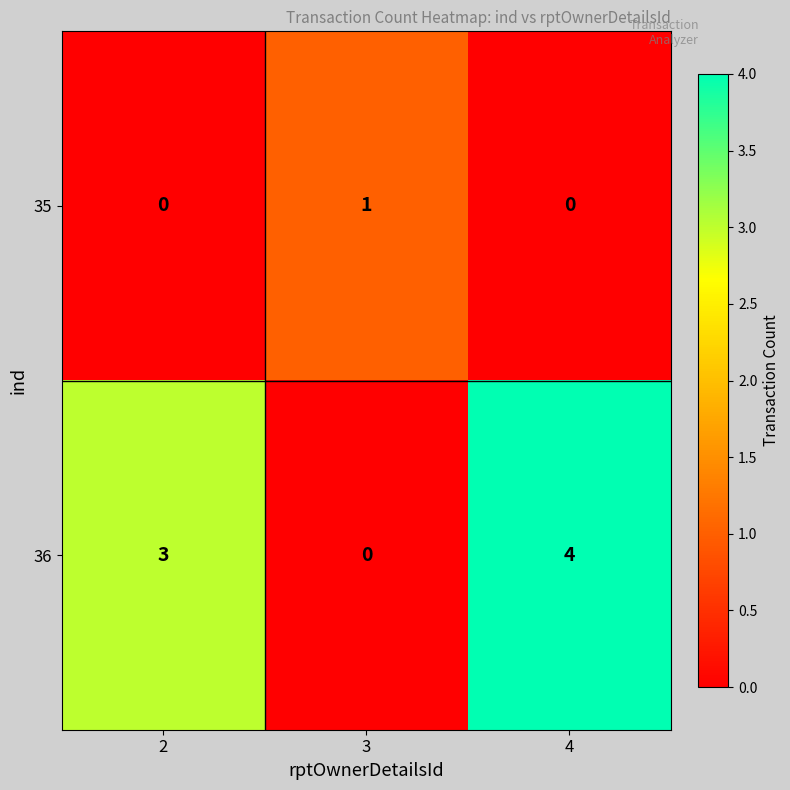

The value of 36 at 2 is 3. True or false?

True